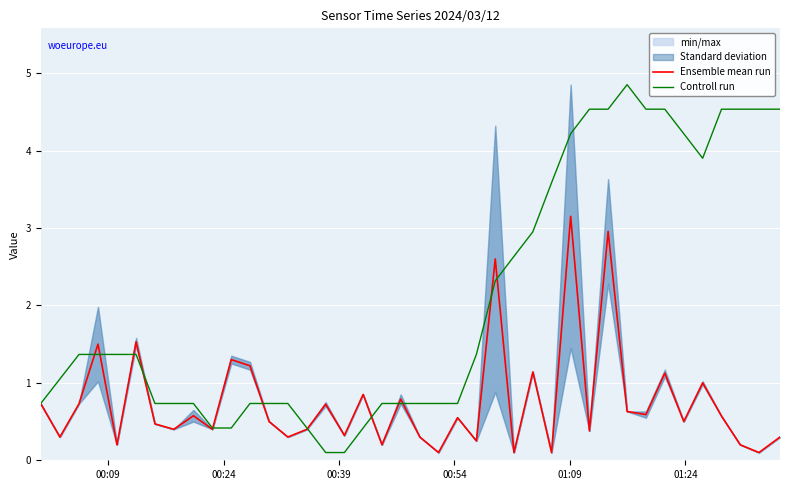

Which series has the largest total across all categories?

Controll run